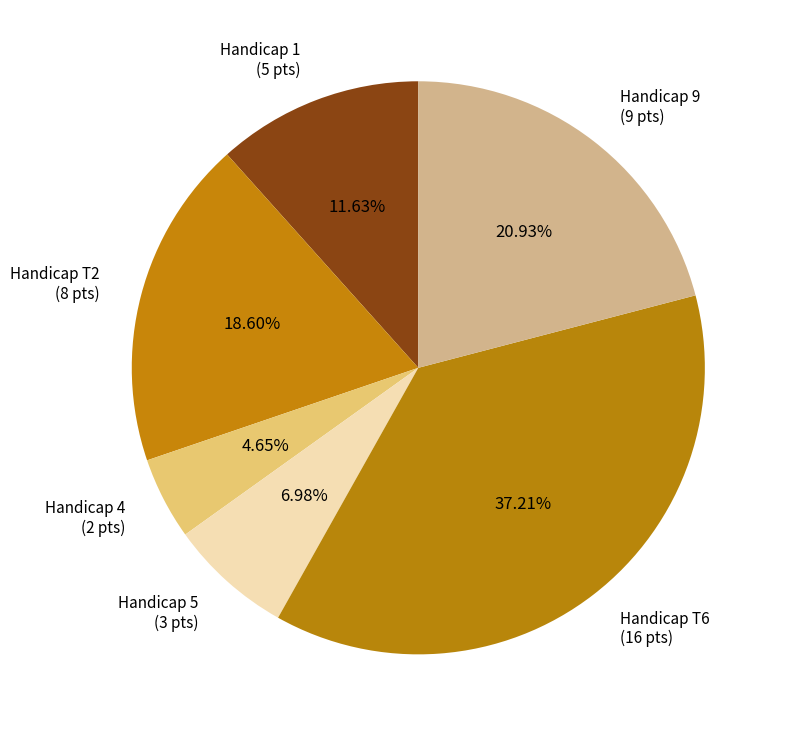

What is the largest slice in the pie chart?

Handicap T6 (16 pts)